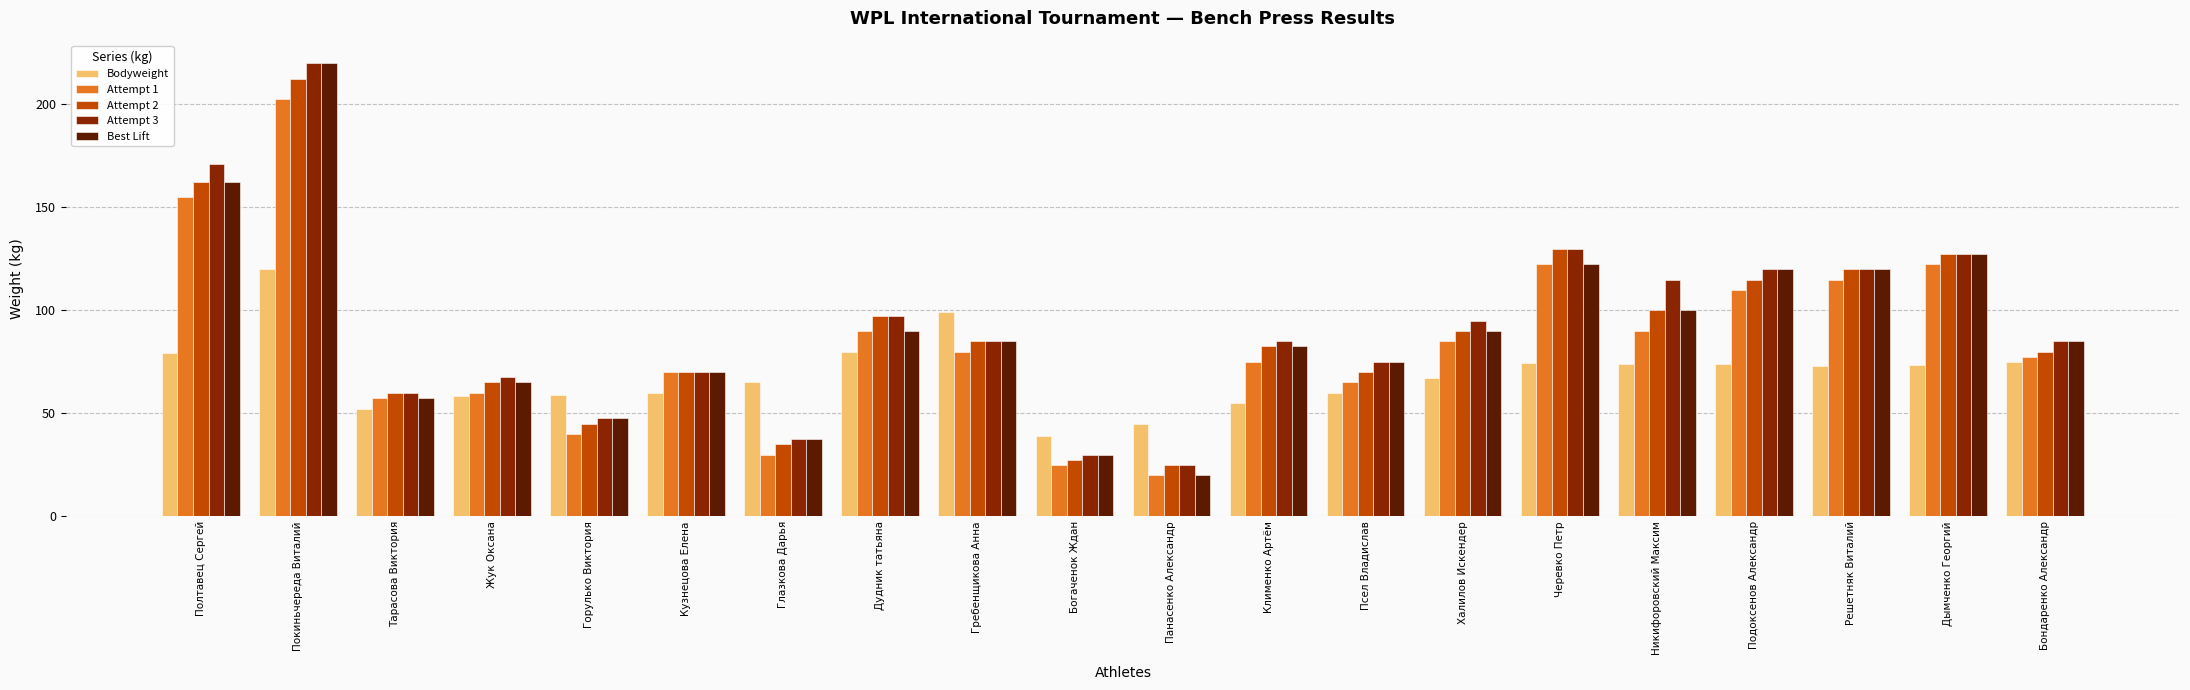

Is it true that Attempt 1 equals 75.0 at Клименко Артём?

True